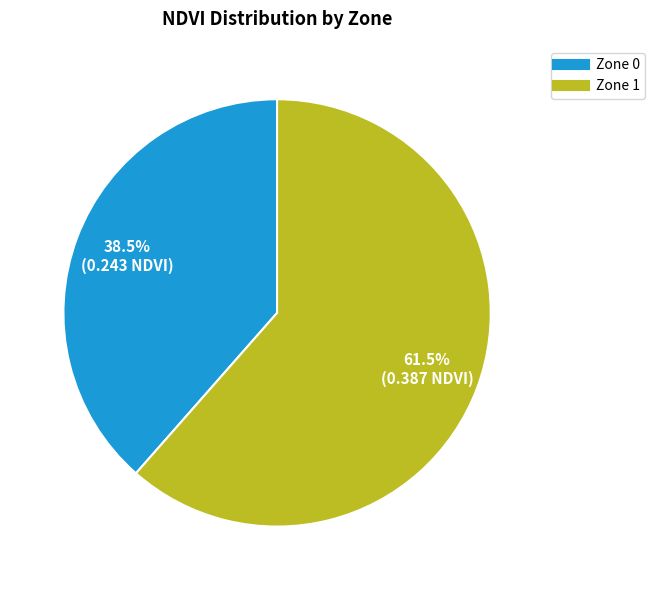

What is the ratio of the value at Zone 0 to the value at Zone 1?

0.6